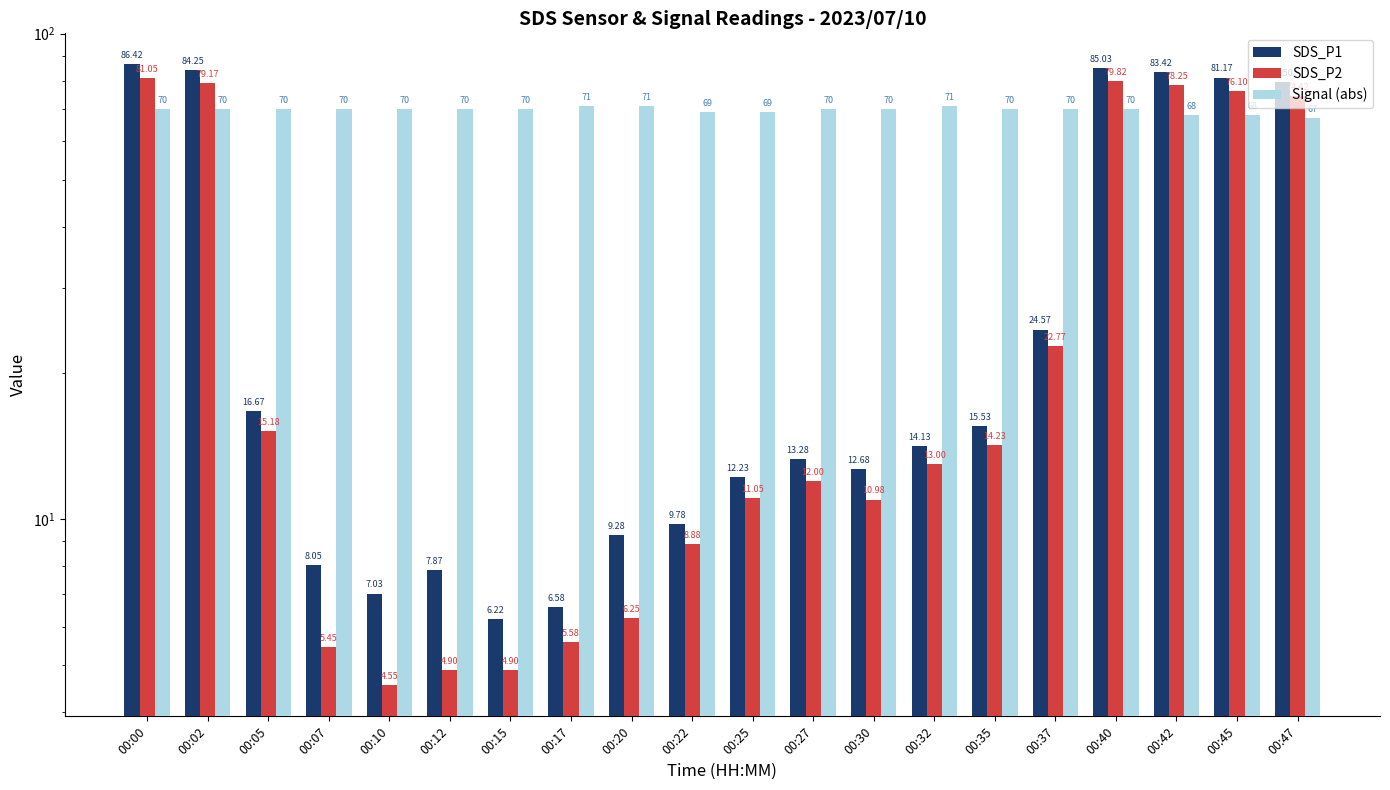

Reading left to right, transcribe all the data shown in this chart.

SDS_P1: 86.4	84.2	16.7	8.1	7.0	7.9	6.2	6.6	9.3	9.8	12.2	13.3	12.7	14.1	15.5	24.6	85.0	83.4	81.2	79.5
SDS_P2: 81.0	79.2	15.2	5.5	4.5	4.9	4.9	5.6	6.2	8.9	11.1	12.0	11.0	13.0	14.2	22.8	79.8	78.2	76.1	74.4
Signal (abs): 70.0	70.0	70.0	70.0	70.0	70.0	70.0	71.0	71.0	69.0	69.0	70.0	70.0	71.0	70.0	70.0	70.0	68.0	68.0	67.0